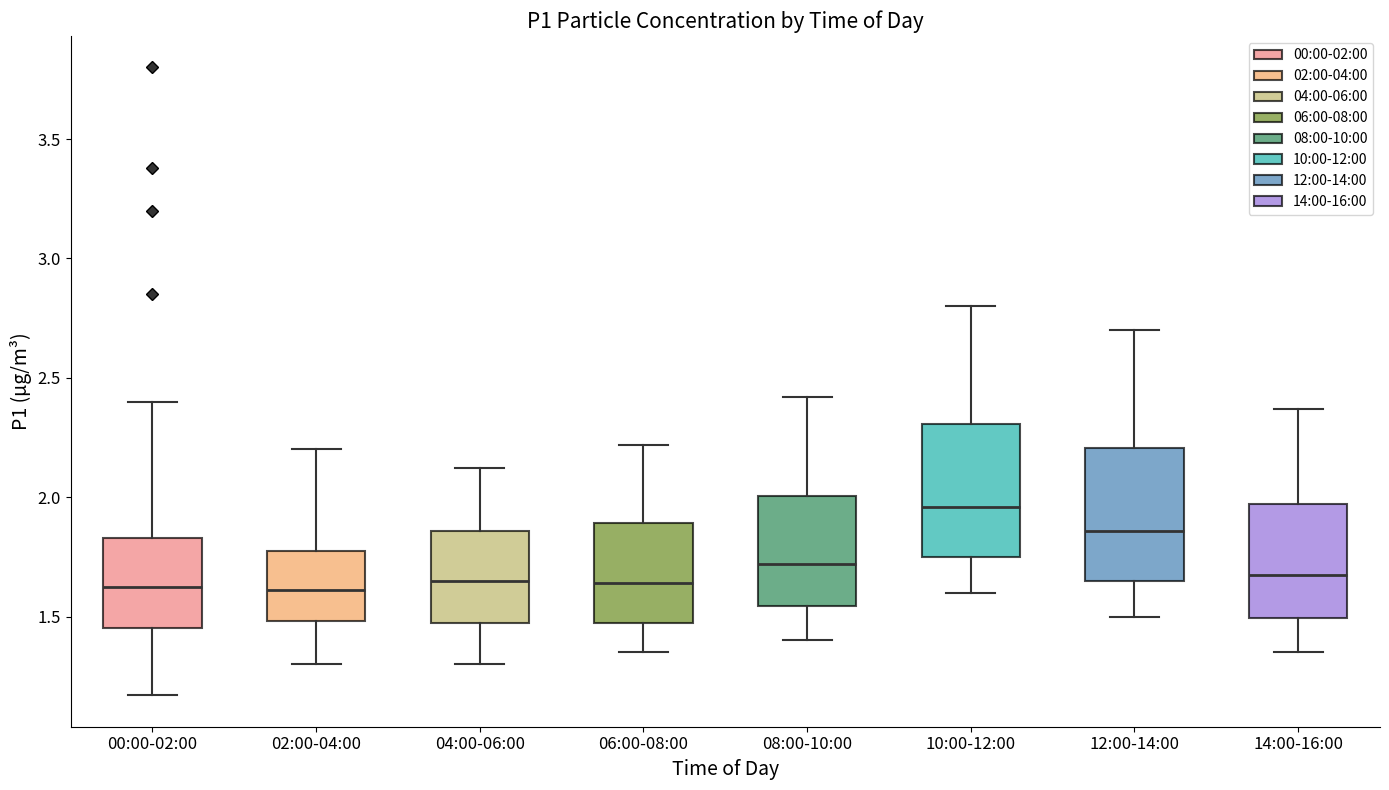

Reading left to right, read every box against the y-axis: the position of its median line, the range the box covers, and the ends of its whiskers. The values are not printed on the chart, so give them approximately, as read against the axis.

00:00-02:00: median 1.65, box 1.45 to 1.85, whiskers 1.15 to 2.40
02:00-04:00: median 1.60, box 1.50 to 1.75, whiskers 1.30 to 2.20
04:00-06:00: median 1.65, box 1.45 to 1.85, whiskers 1.30 to 2.10
06:00-08:00: median 1.65, box 1.45 to 1.90, whiskers 1.35 to 2.20
08:00-10:00: median 1.70, box 1.55 to 2.00, whiskers 1.40 to 2.40
10:00-12:00: median 1.95, box 1.75 to 2.30, whiskers 1.60 to 2.80
12:00-14:00: median 1.85, box 1.65 to 2.20, whiskers 1.50 to 2.70
14:00-16:00: median 1.70, box 1.50 to 1.95, whiskers 1.35 to 2.35